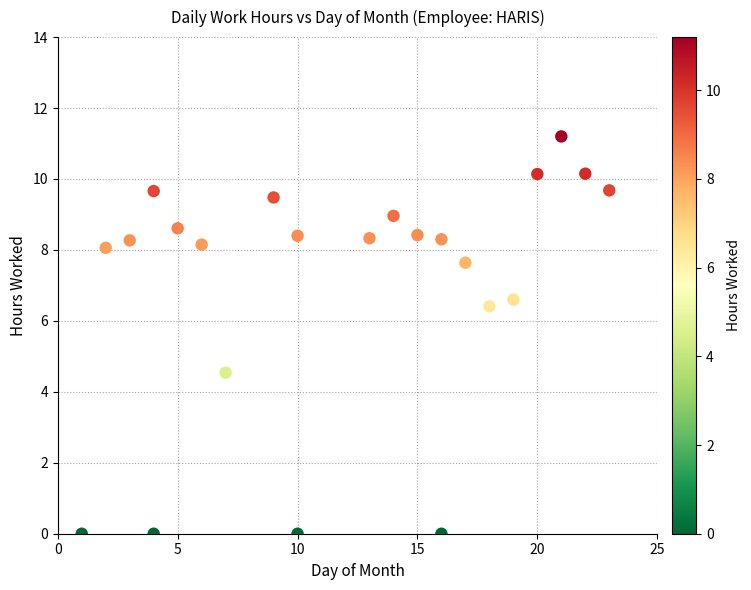

What Y value in the scatter plot is closest to 5?

4.5